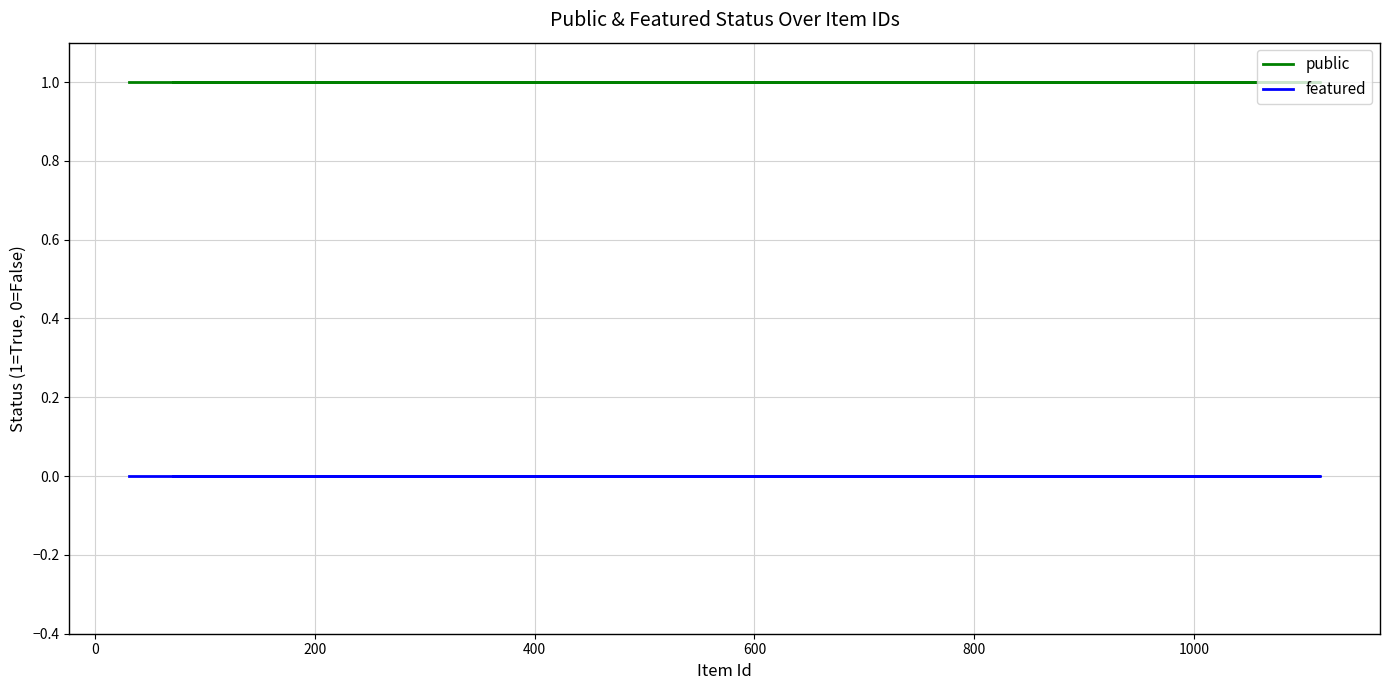

List the series in order of their overall mean, lowest first.

featured, public